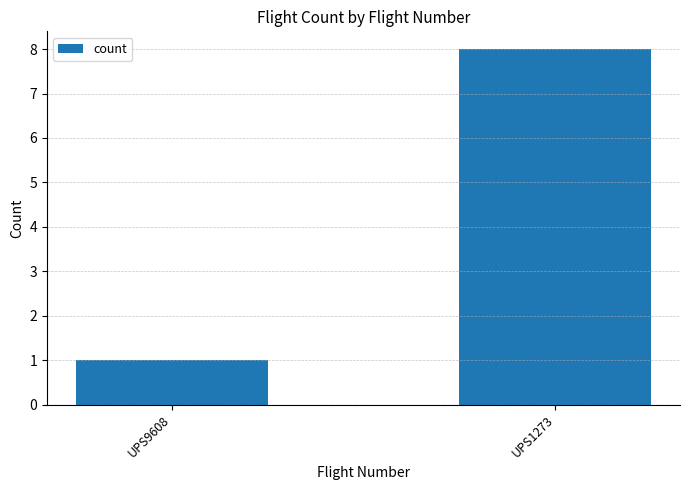

List the labels in order of value, largest first.

UPS1273, UPS9608